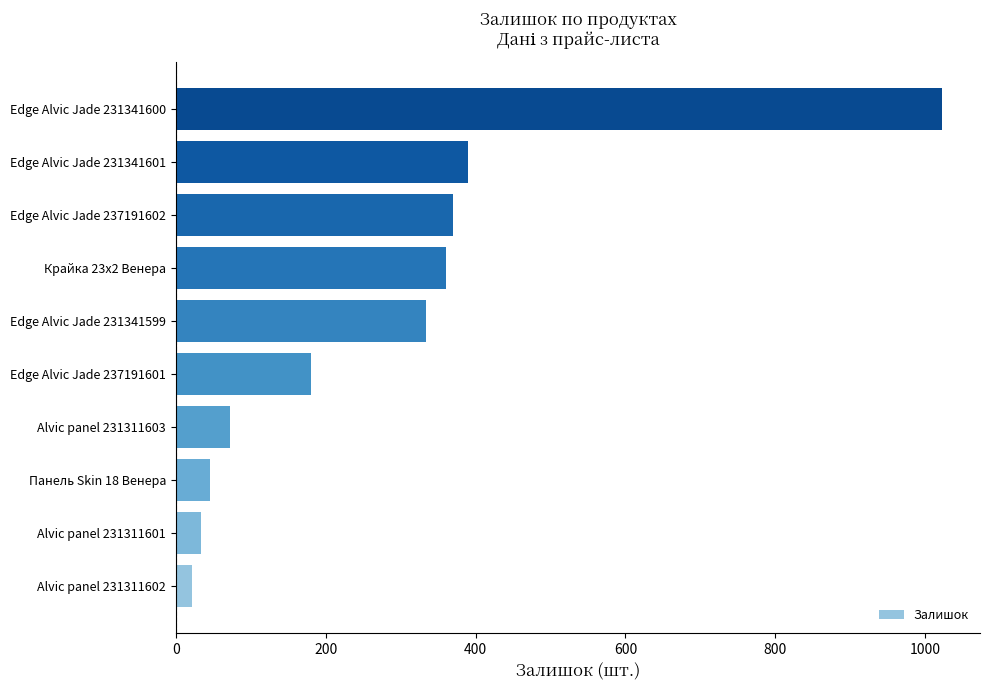

What is the minimum value shown in the chart?

22